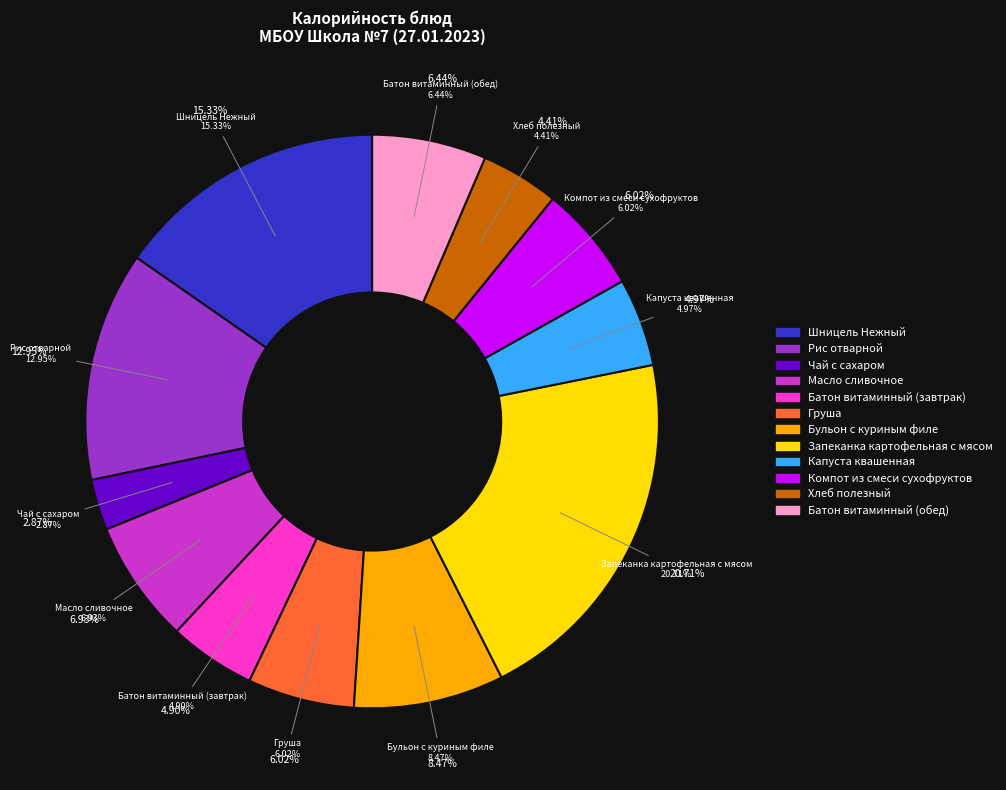

Which category has the biggest portion of the pie?

Запеканка картофельная с мясом